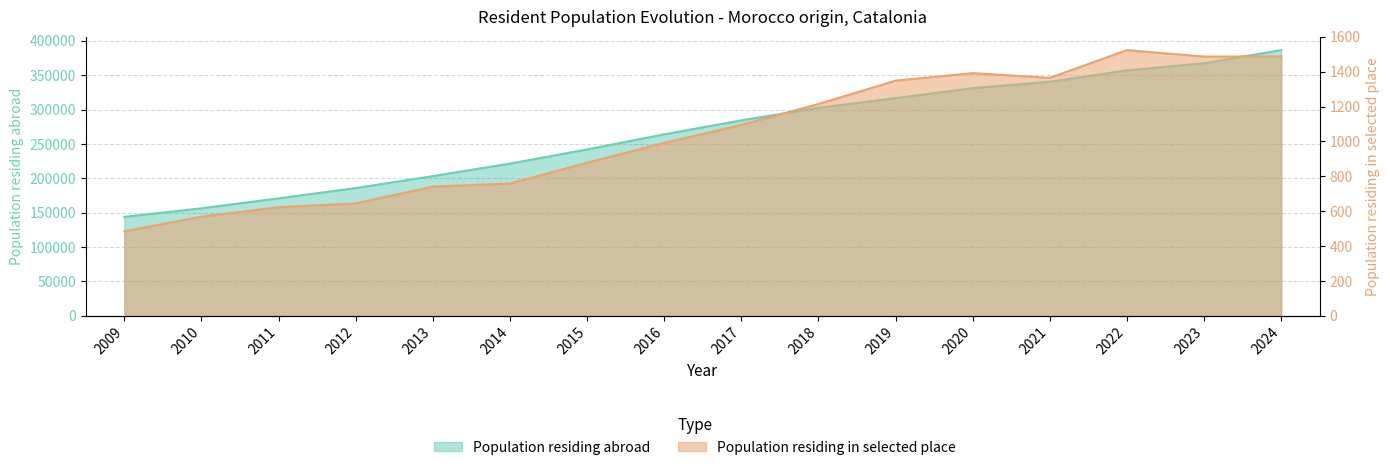

Where does the Population residing abroad series first go above 284374?

2018